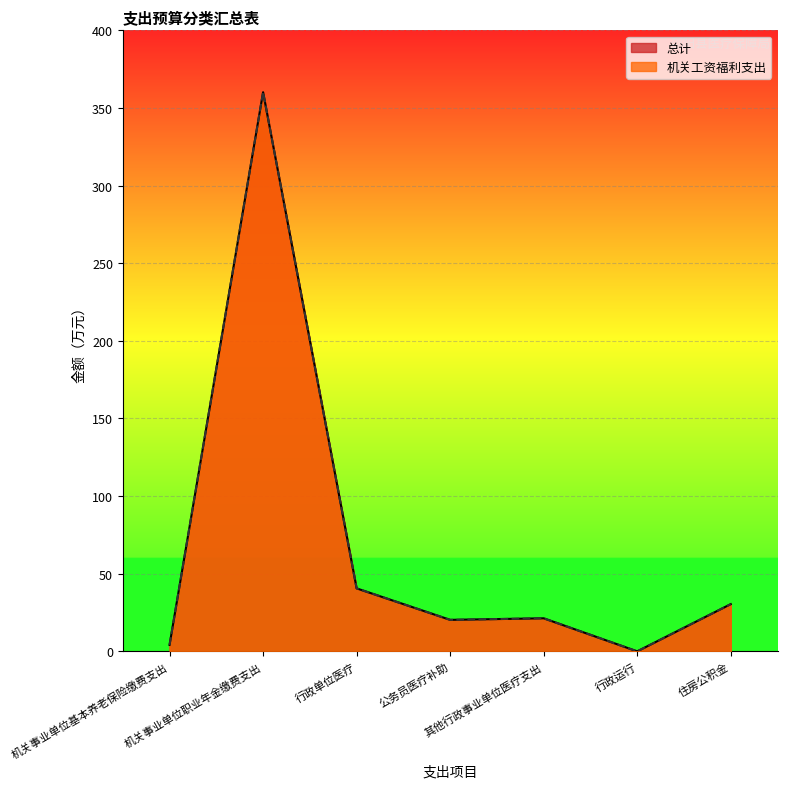

What is the label of the 3rd point from the right?

其他行政事业单位医疗支出